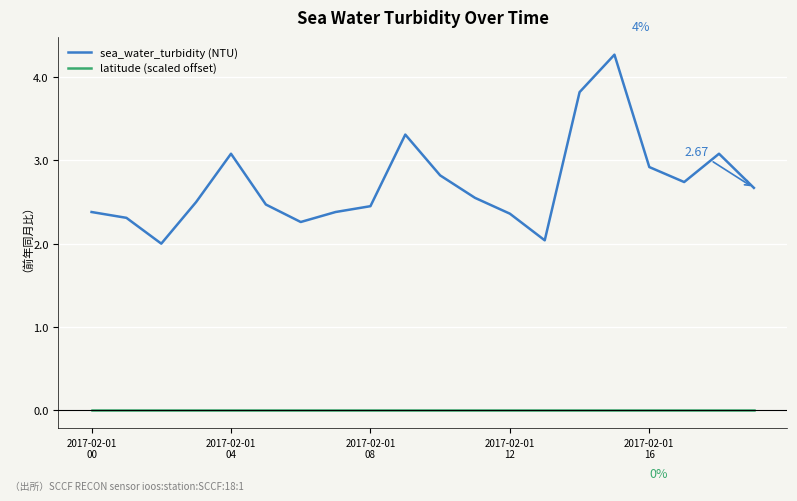

List the series in order of their overall mean, highest first.

sea_water_turbidity (NTU), latitude (scaled offset)